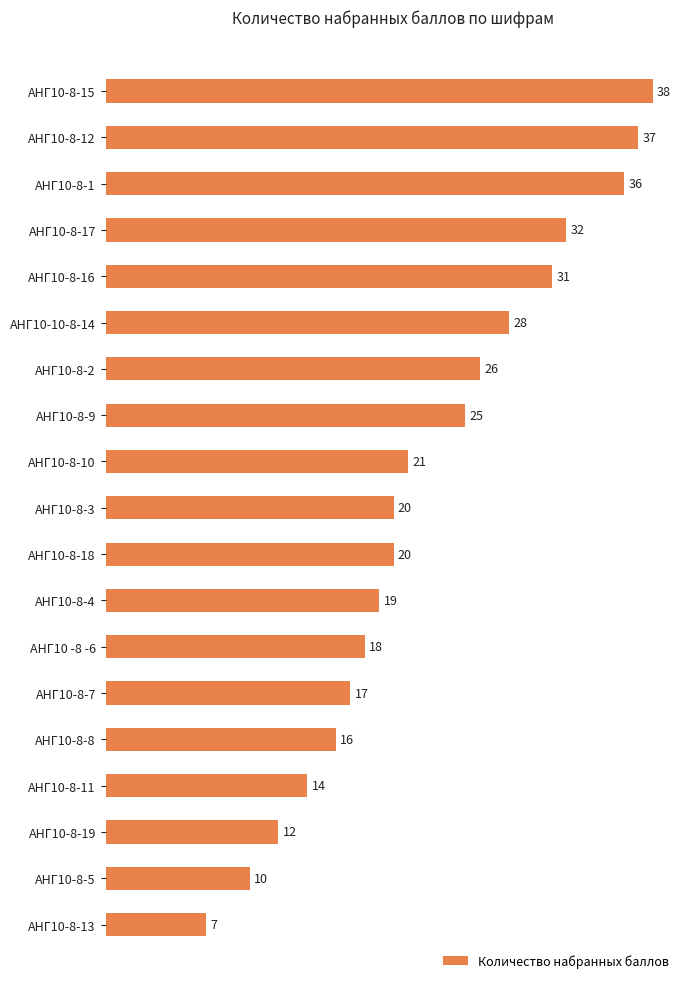

Between АНГ10-8-13 and АНГ10-8-9, which is larger?

АНГ10-8-9